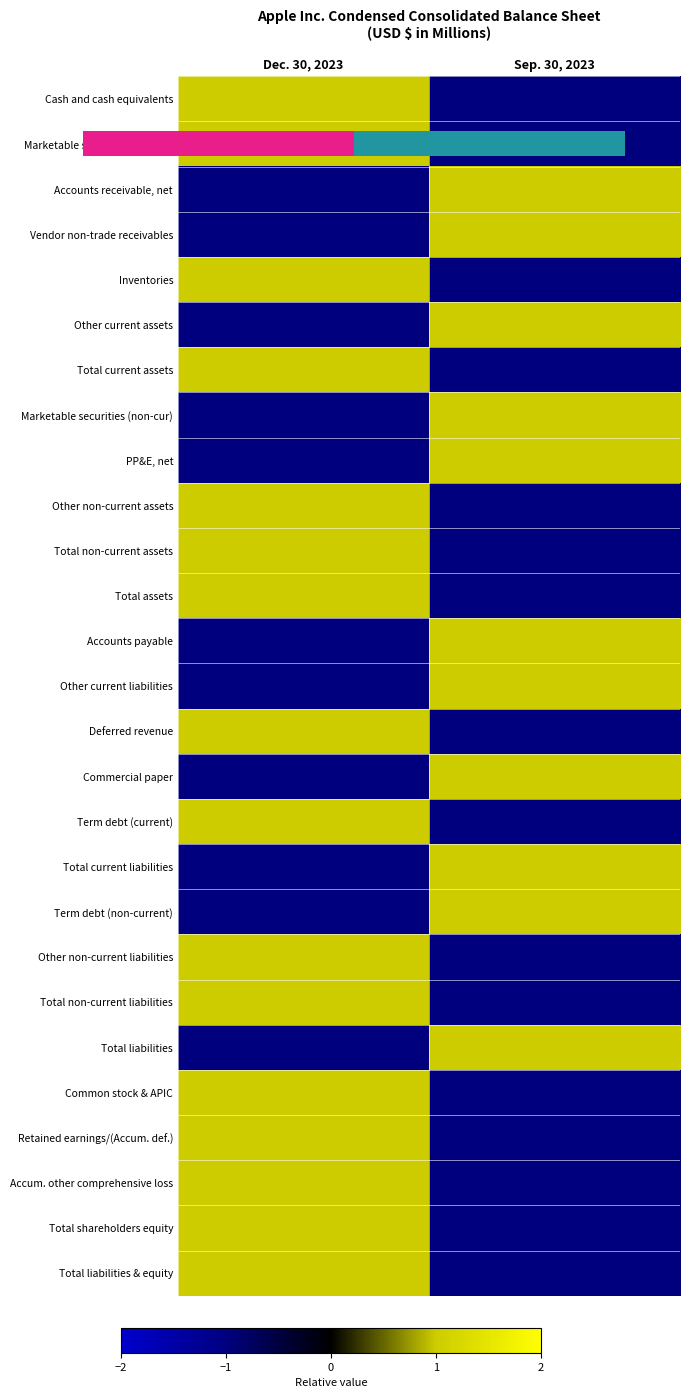

What is the total value across all series at Sep. 30, 2023?

-5